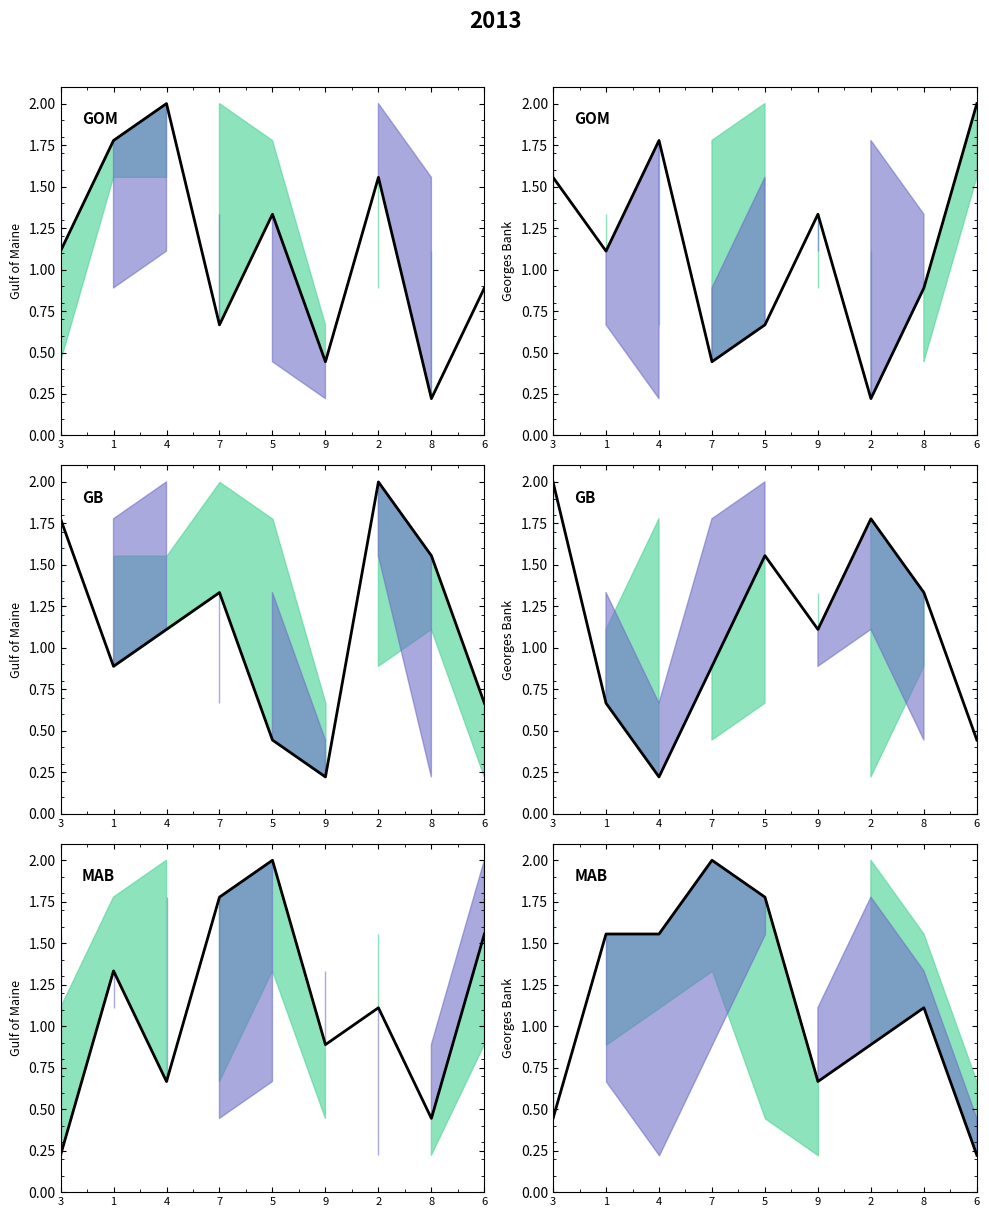

Count the number of values greater than 1.

5